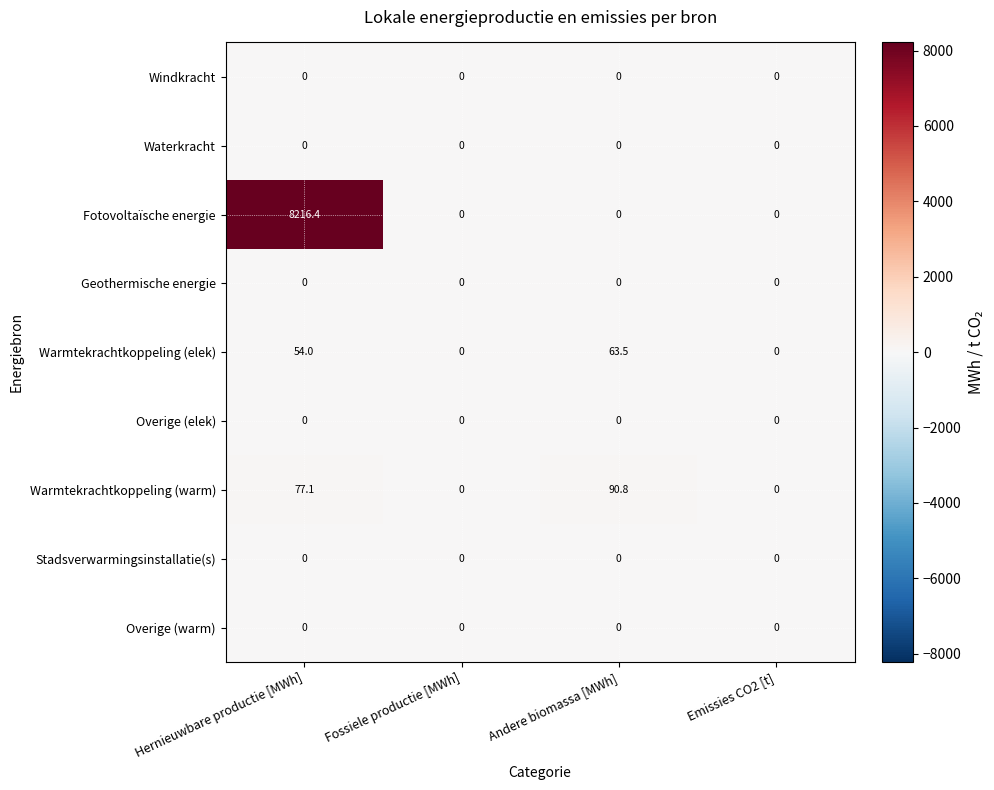

What is the maximum value shown in the chart?

8216.4